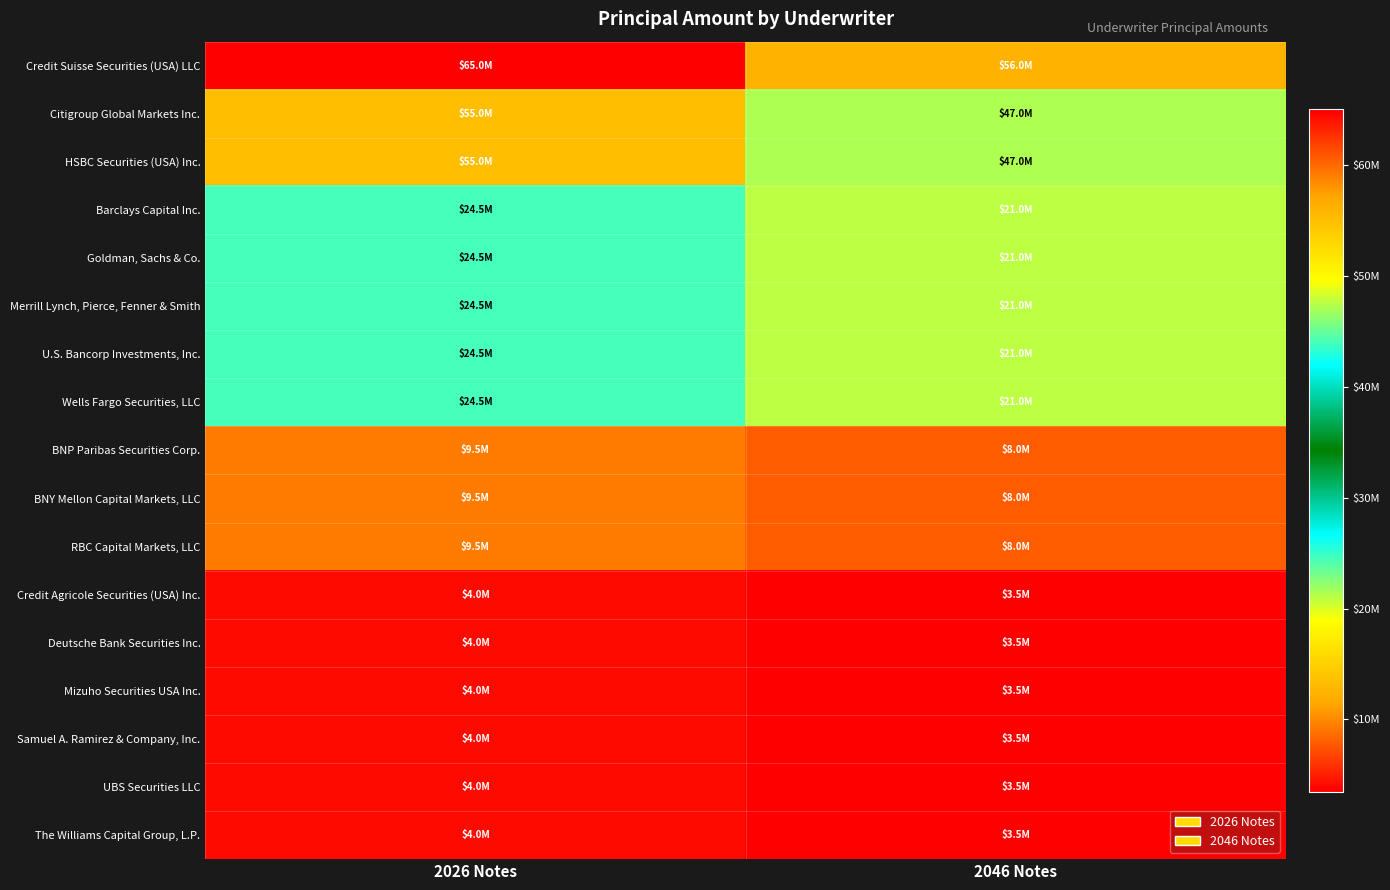

Which series has the largest total across all categories?

Credit Suisse Securities (USA) LLC